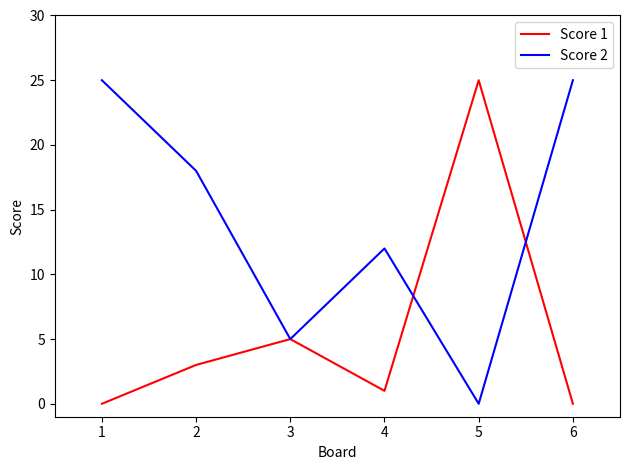

True or false: Score 2 has a value of 0 at 5.

True